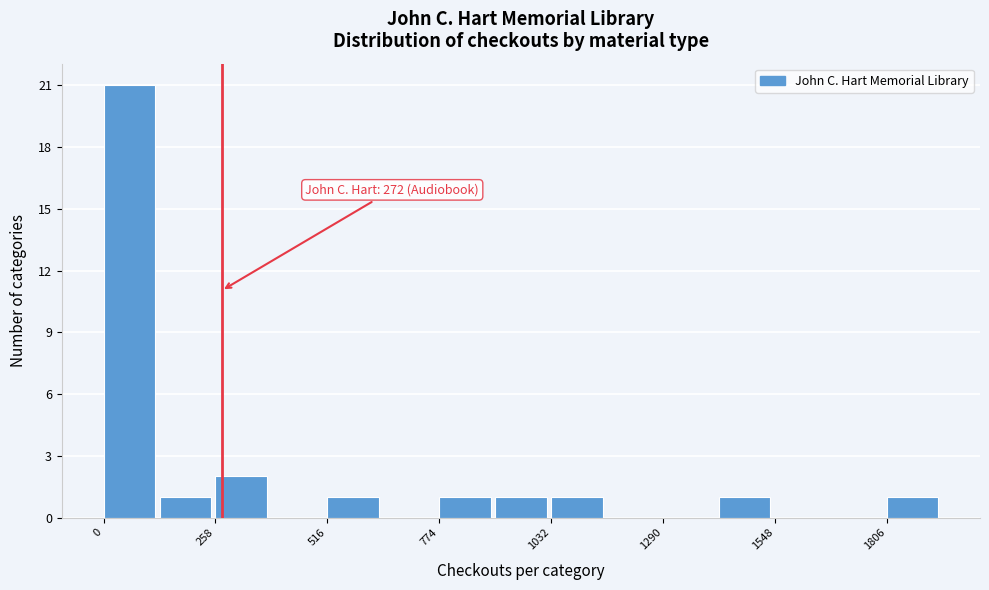

Read against the x-axis, roughly where is the centre of the tallest bar?

50